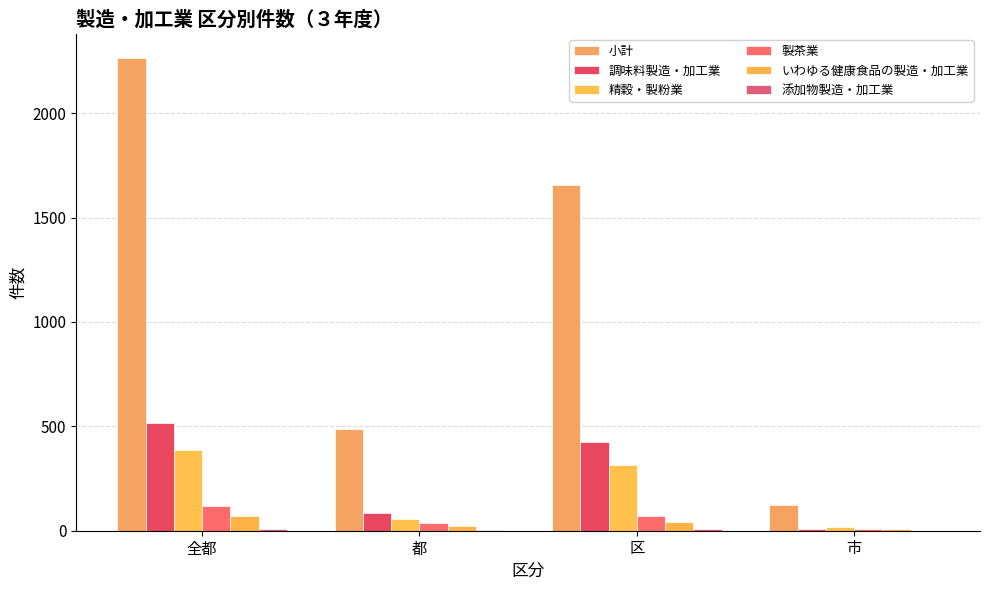

Does the chart contain stacked bars?

No